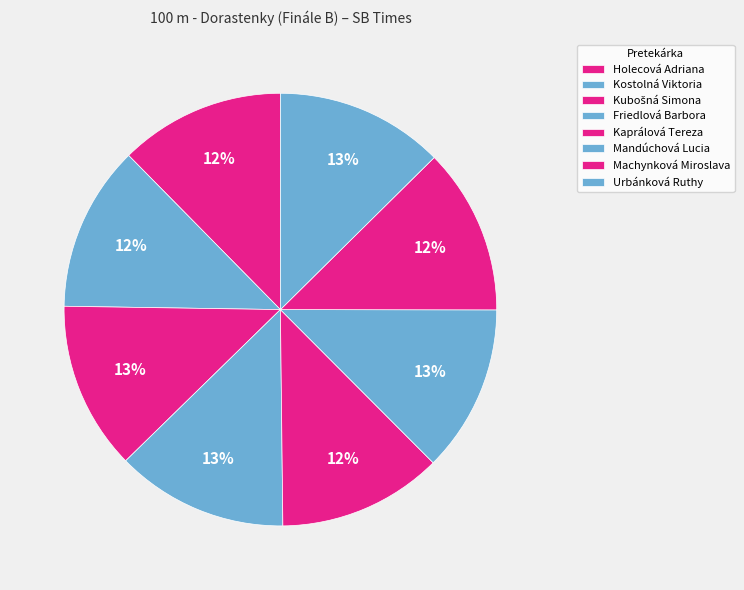

Count the number of slices in the pie.

8